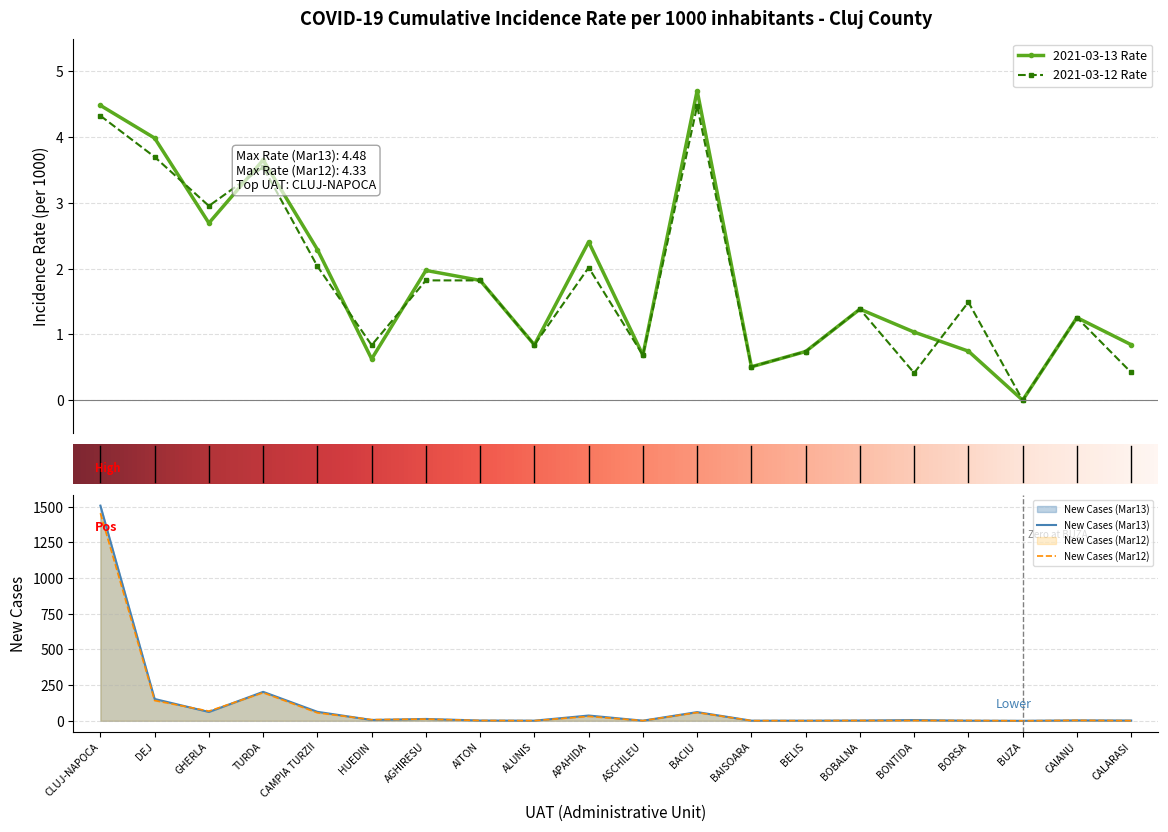

What is the maximum value for 2021-03-12 Rate?

4.5